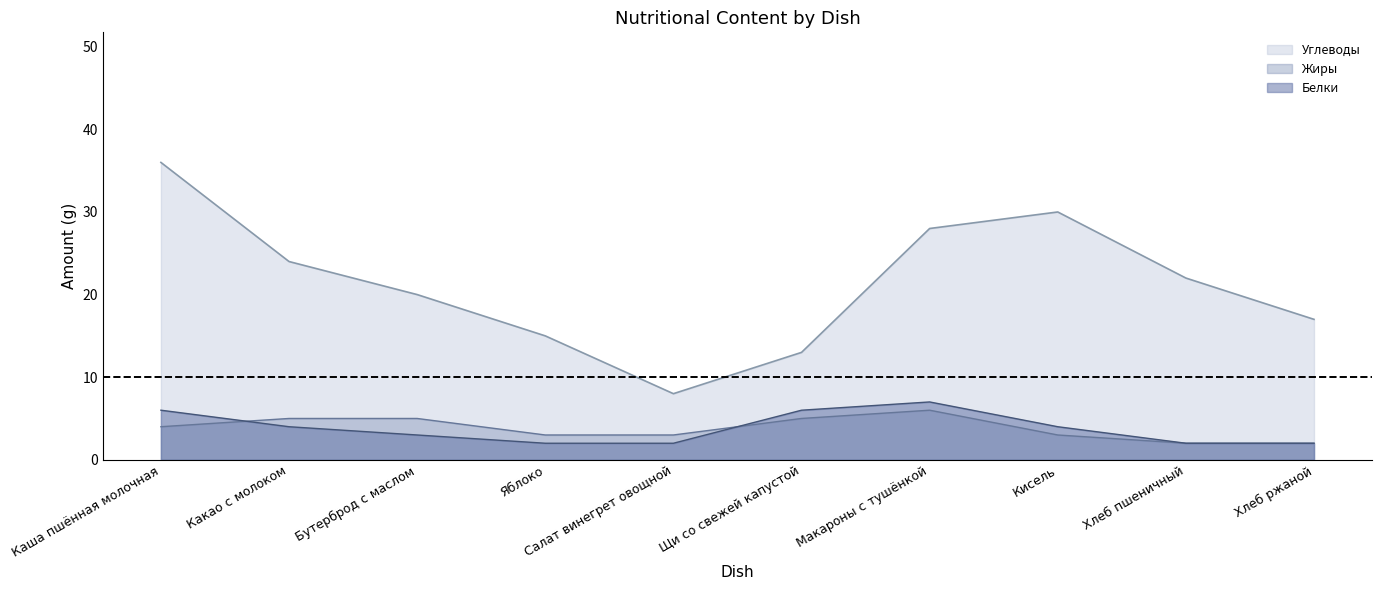

At which category does Белки reach its first local valley?

Салат винегрет овощной